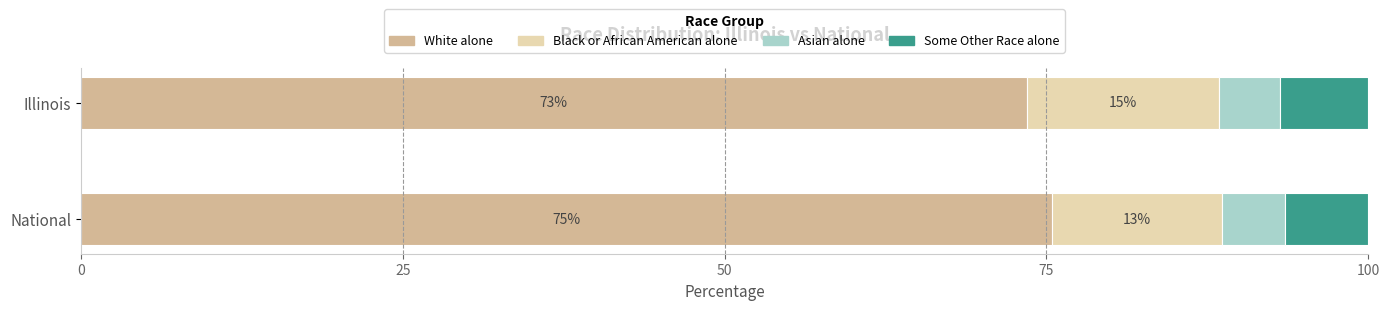

What are all the series names shown in the legend?

White alone, Black or African American alone, Asian alone, Some Other Race alone